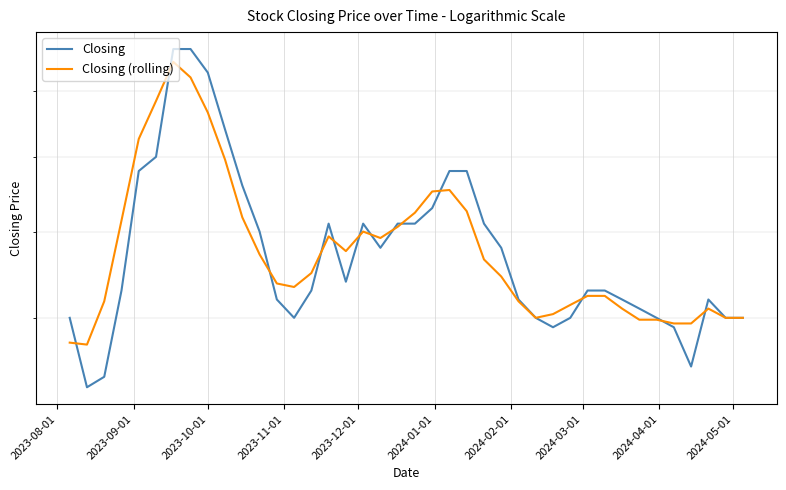

How many interior local valleys does the Closing series have?

6